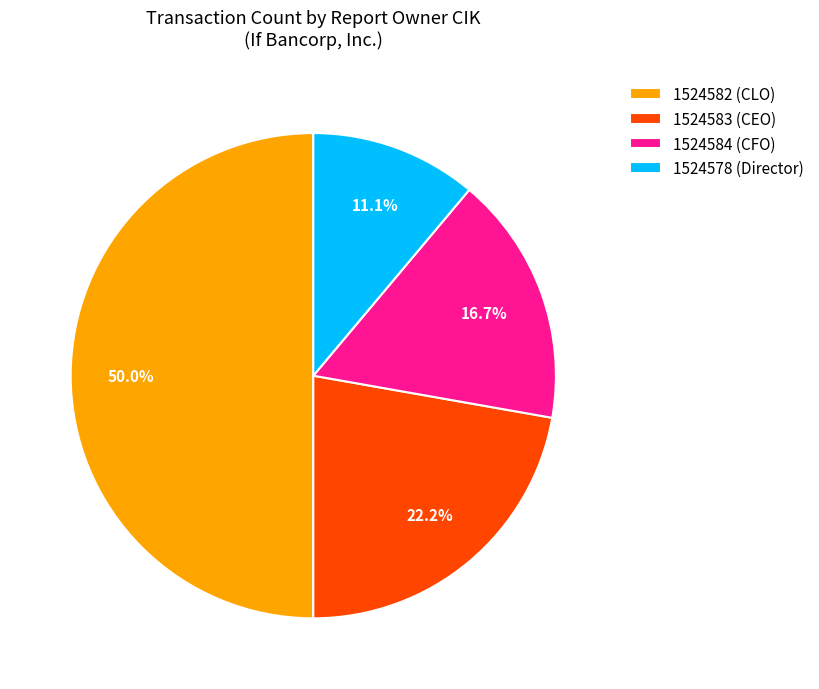

Rank the categories by value from lowest to highest.

1524578, 1524584, 1524583, 1524582